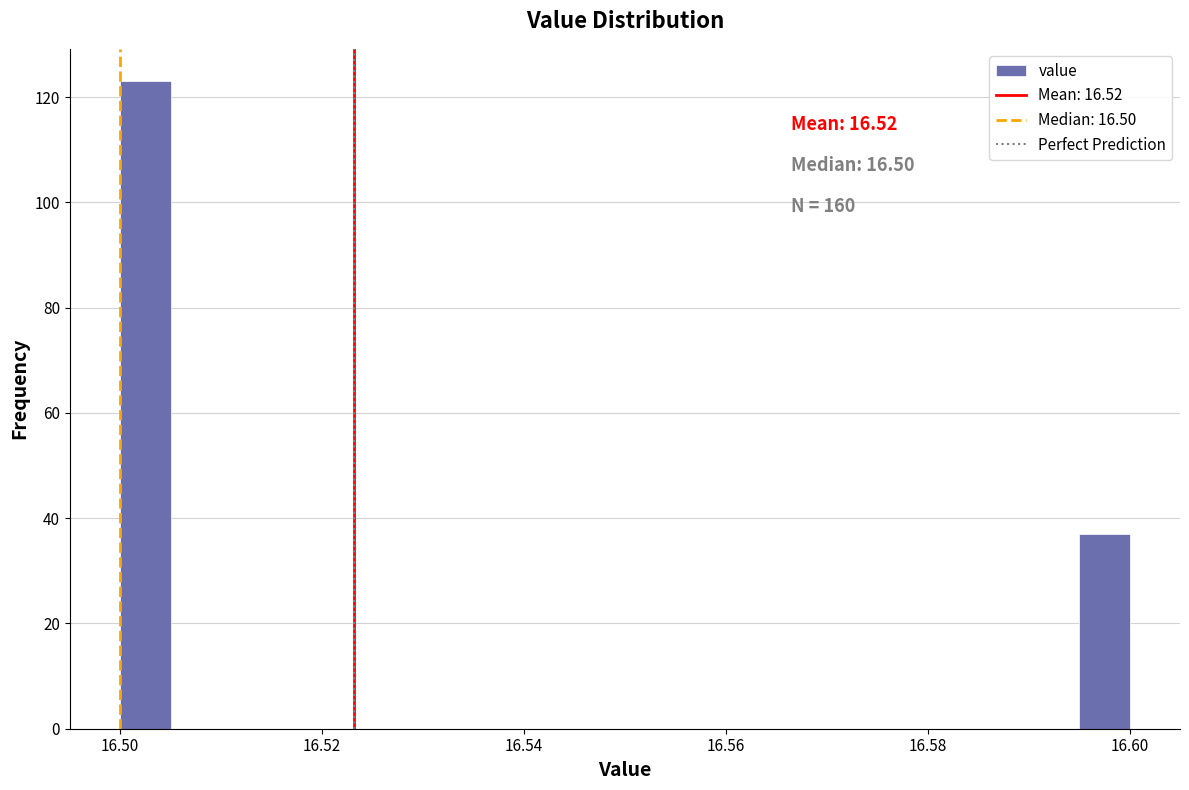

Around what value on the x-axis is the tallest bar? Give the approximate position of its centre, as read against the axis.

16.502